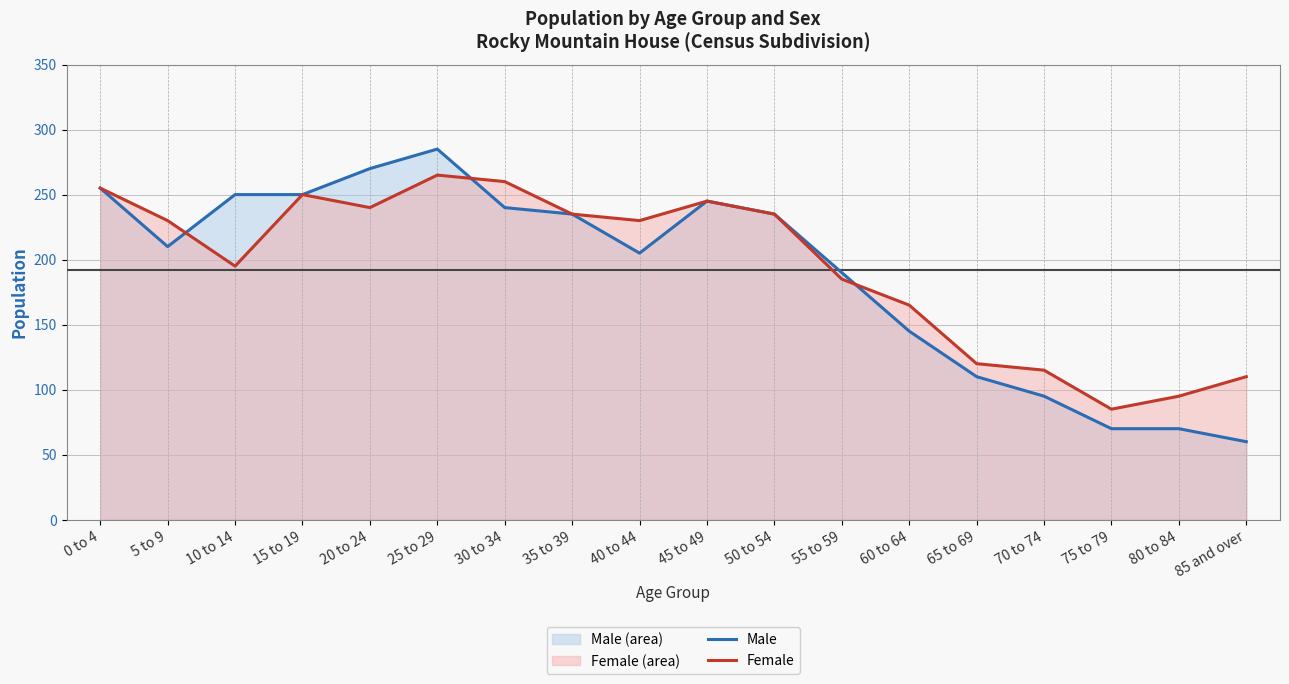

Read the Female value at 60 to 64, to the nearest 10.

160